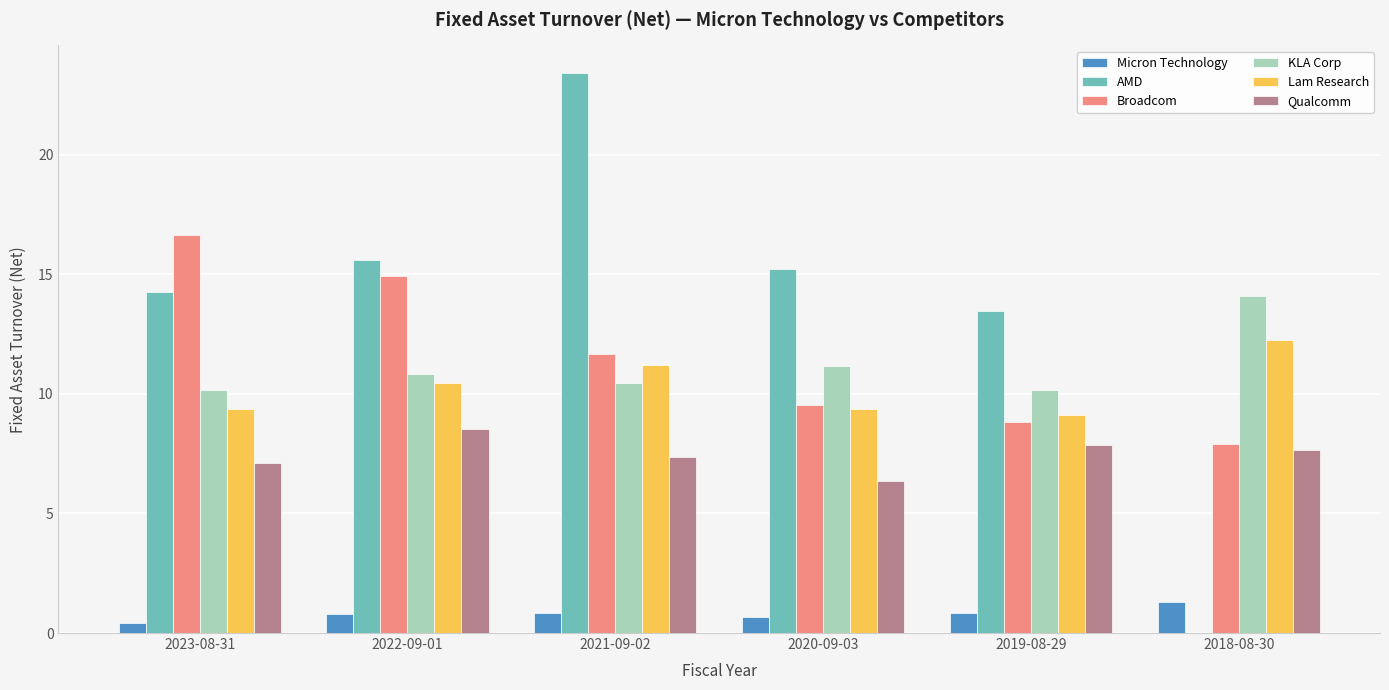

What is the sum of the Broadcom values at 2019-08-29 and 2018-08-30?

16.7